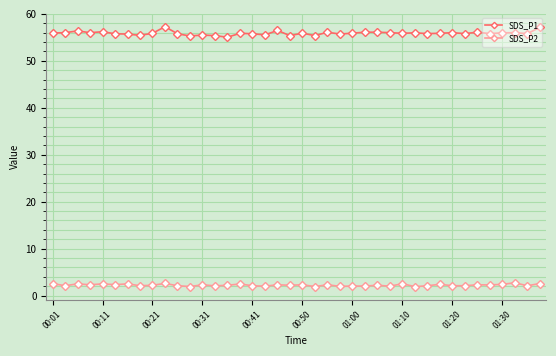

At how many categories does at least one series exceed 50?

40